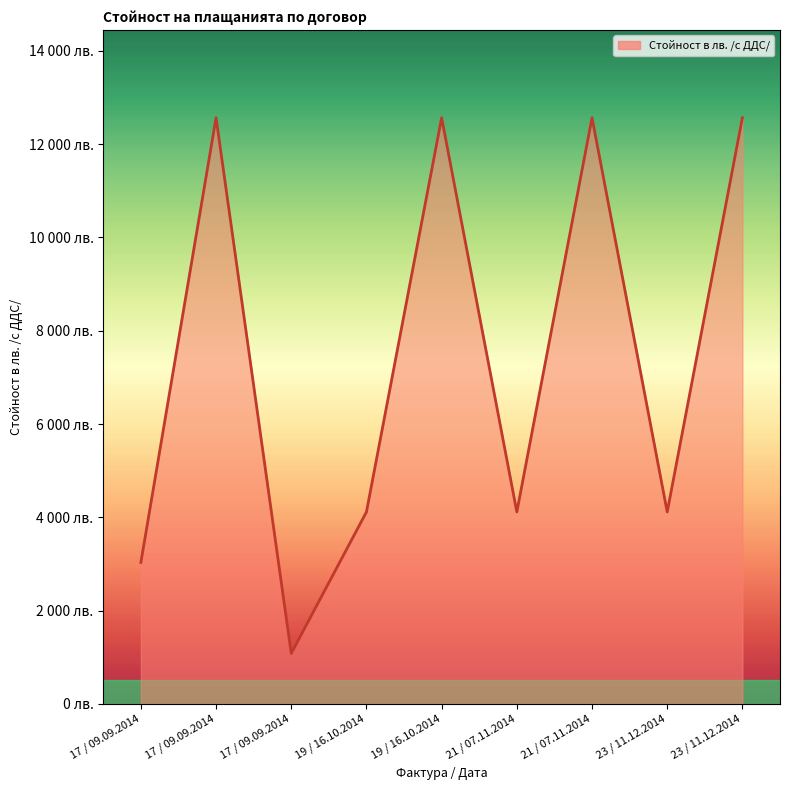

Where is the data nearest to the value 6824?

19 / 16.10.2014